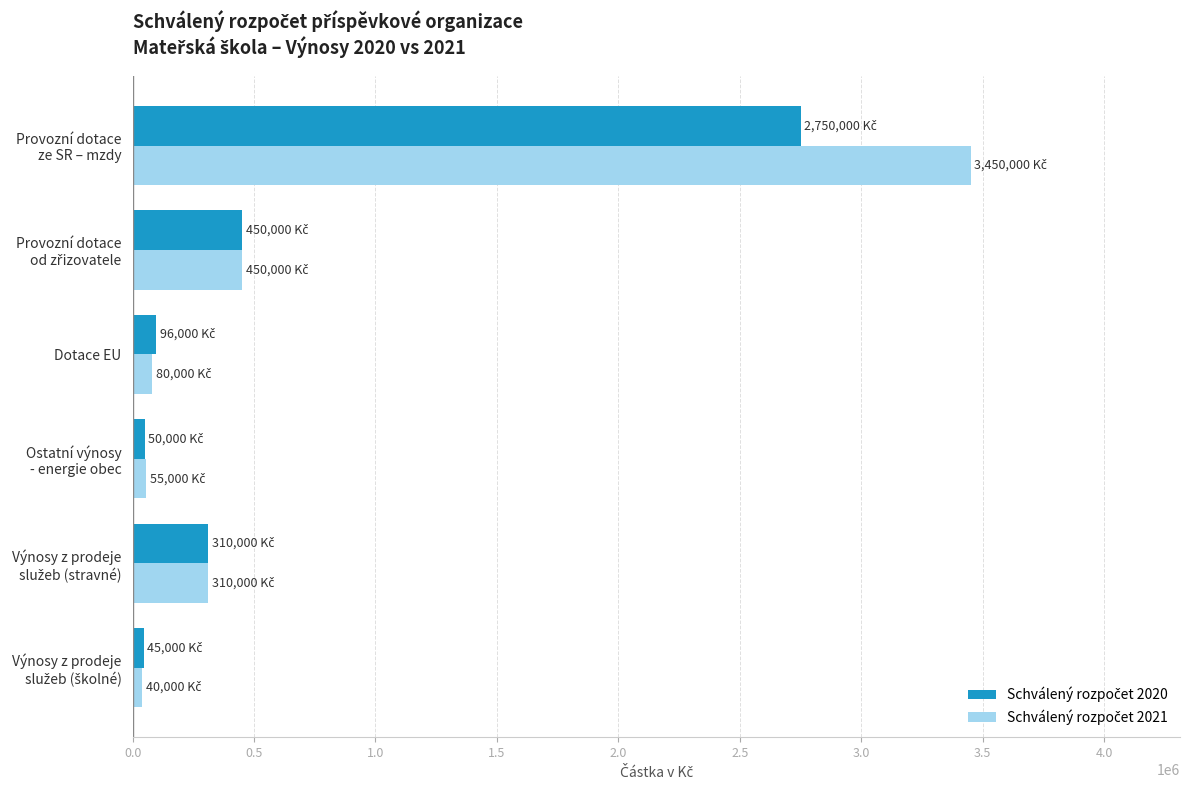

How many distinct data groups are displayed?

2